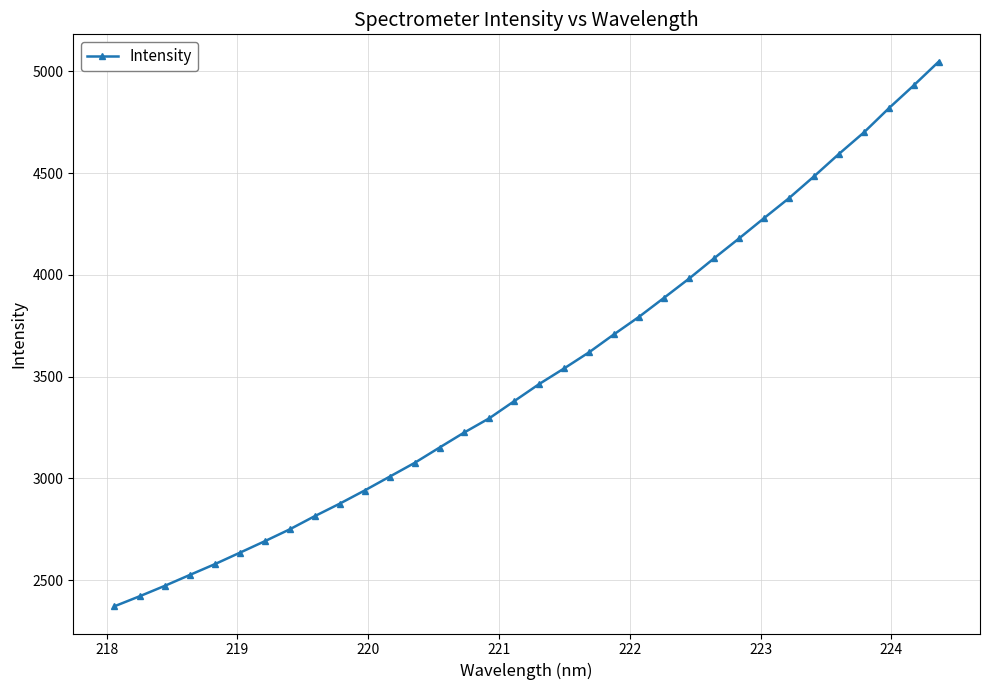

What is the maximum value shown in the chart?

5048.2